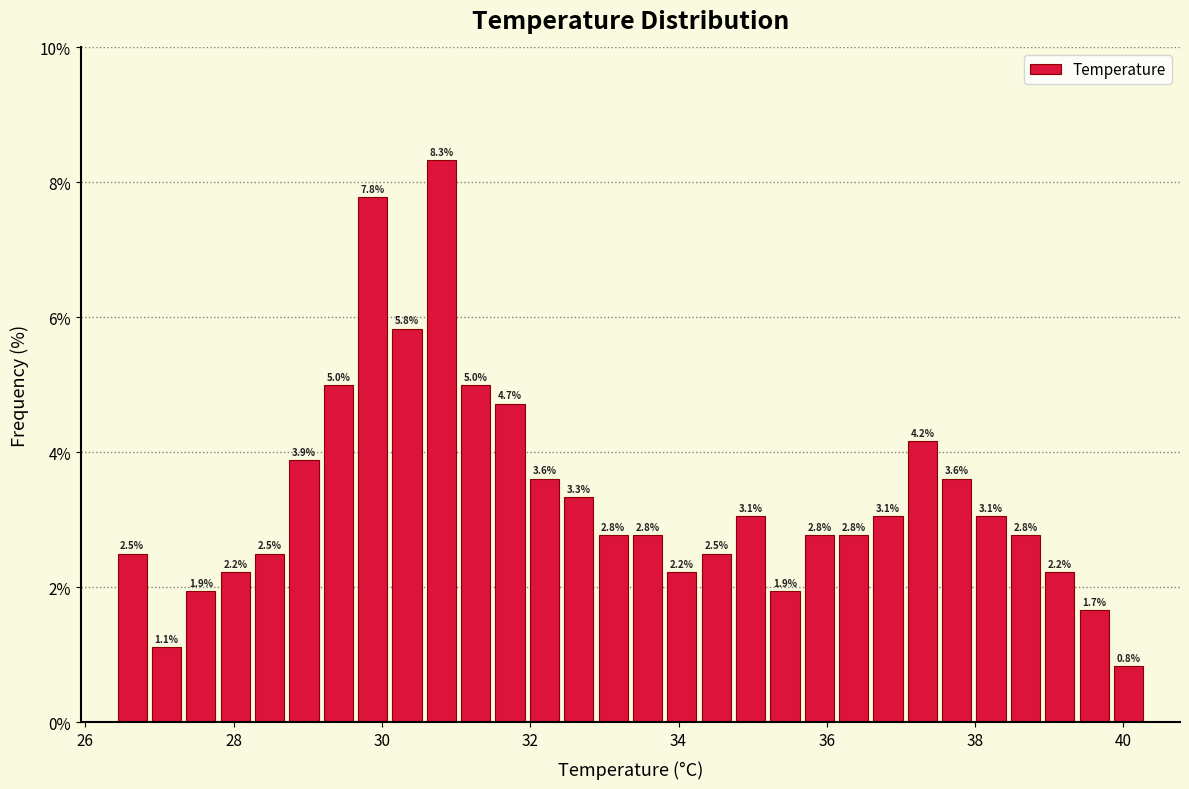

Read against the x-axis, roughly where is the centre of the tallest bar?

30.8